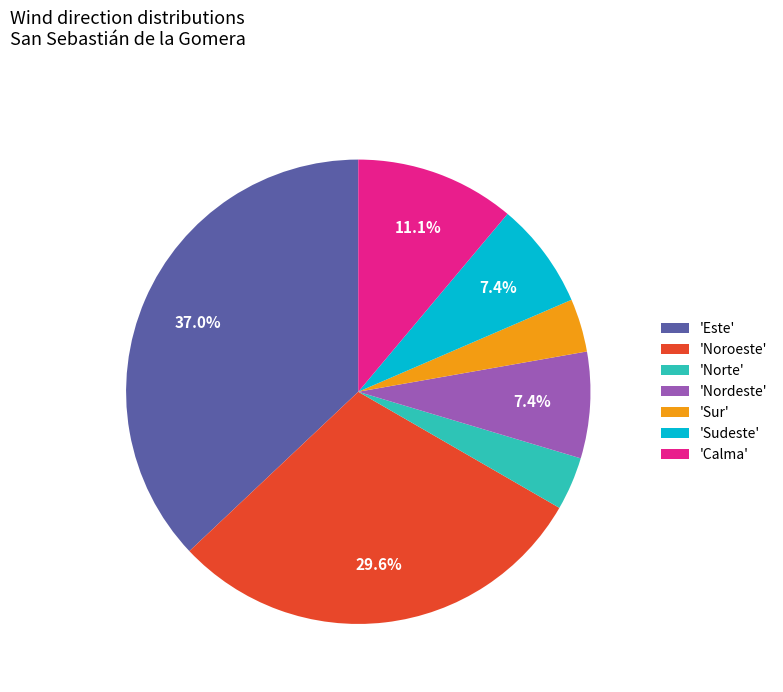

How many slices are in this pie chart?

7